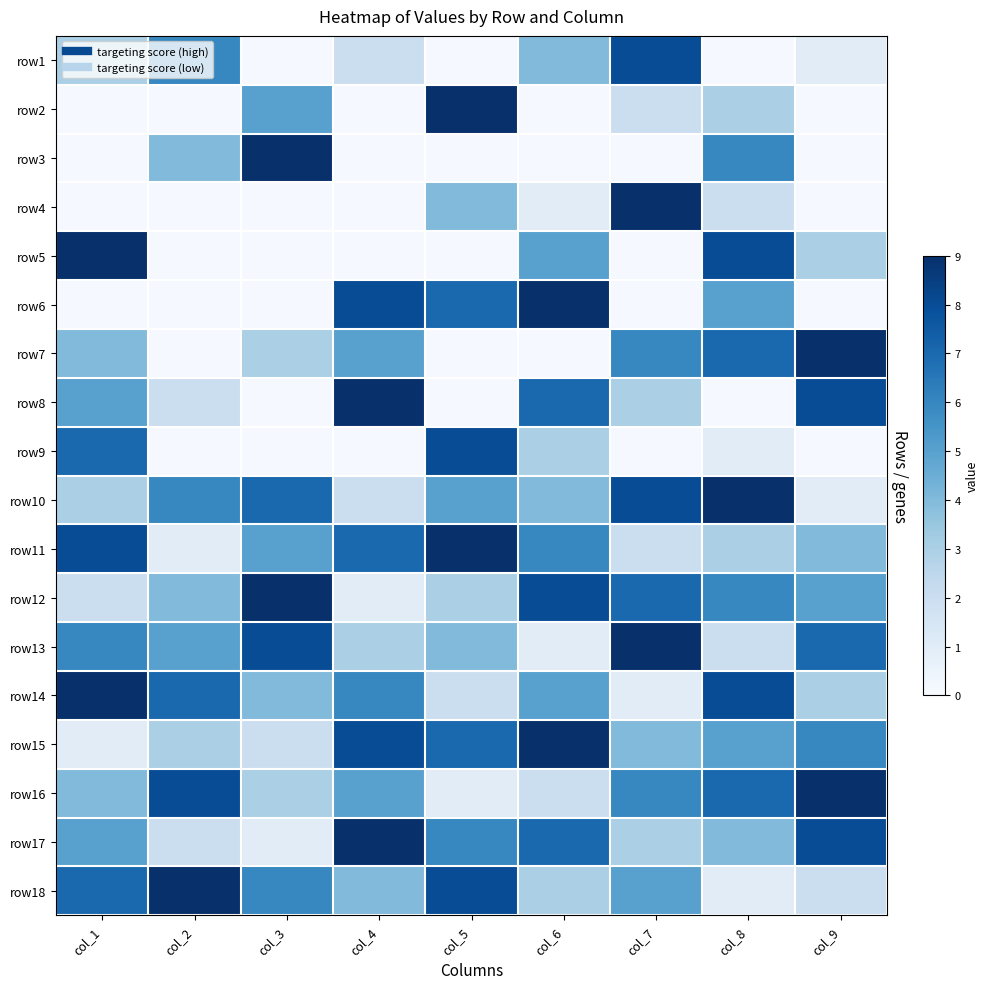

What is the smallest value displayed?

1.0